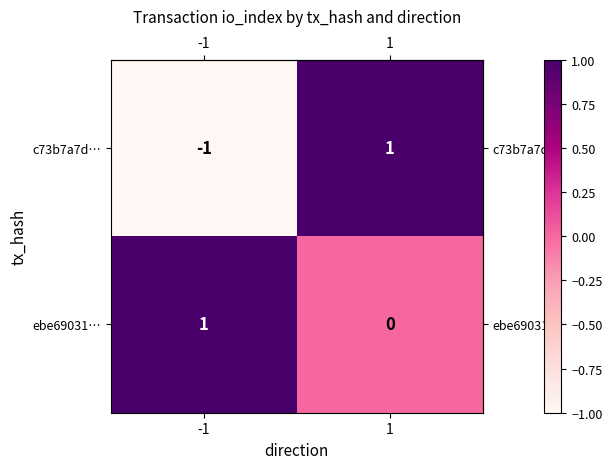

Rank the series by their average value, from lowest to highest.

c73b7a7d…, ebe69031…